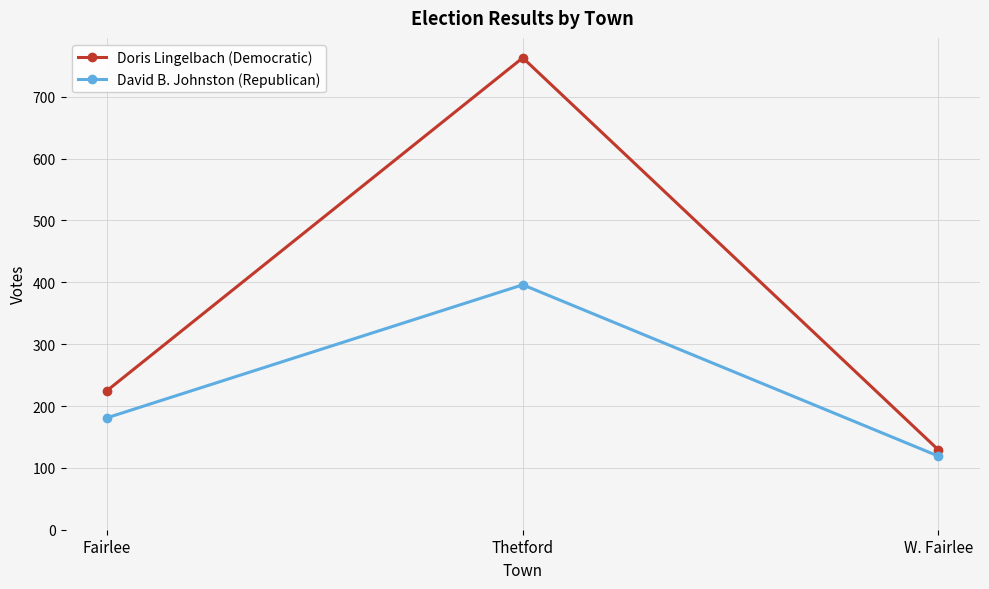

What is the sum of the David B. Johnston (Republican) values at Fairlee and Thetford?

577